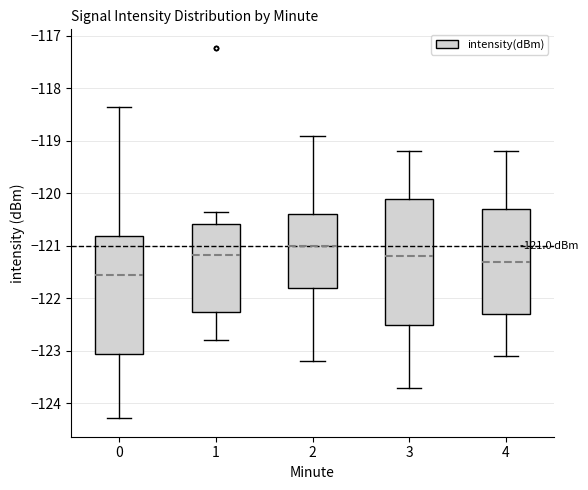

Comparing the boxes themselves (not the whiskers), which one is the tallest?

3